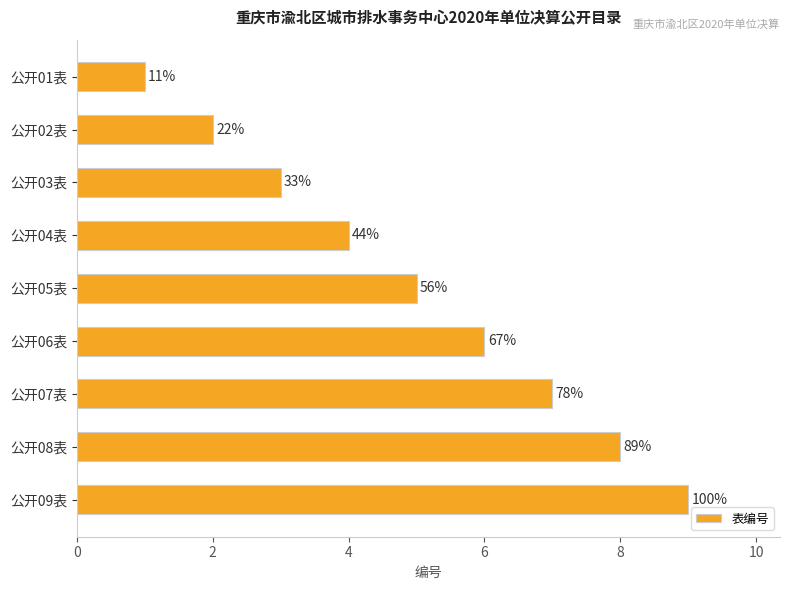

What is the greatest value displayed?

9